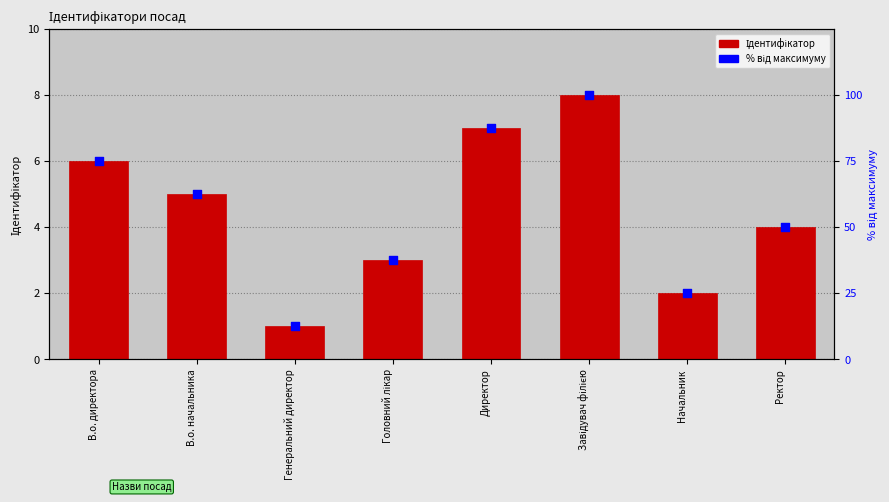

Which series reaches the minimum Y coordinate?

Ідентифікатор